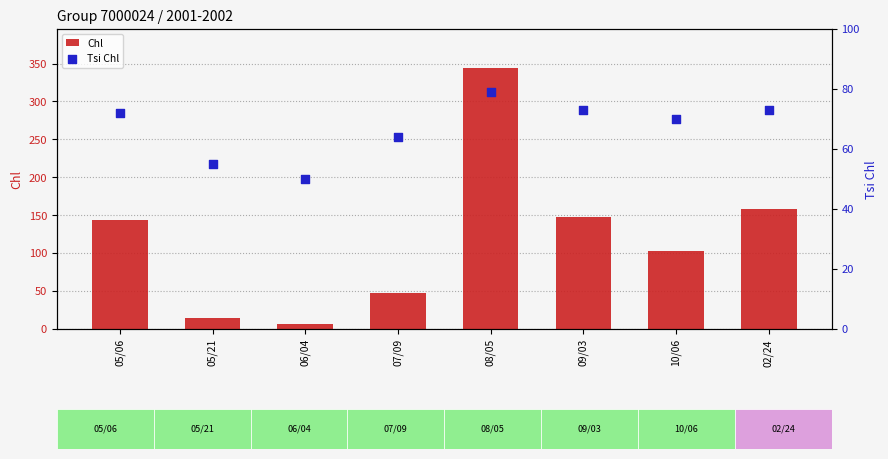

Which series has the largest Y range (max minus min)?

Chl